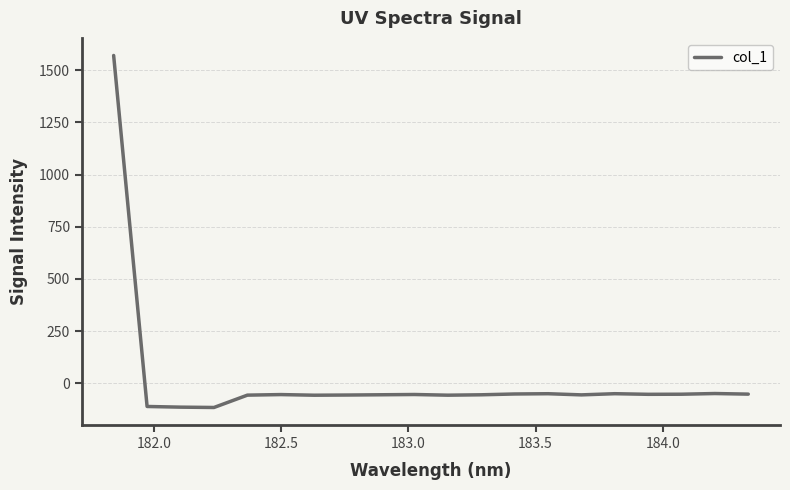

How many negative values are there?

19